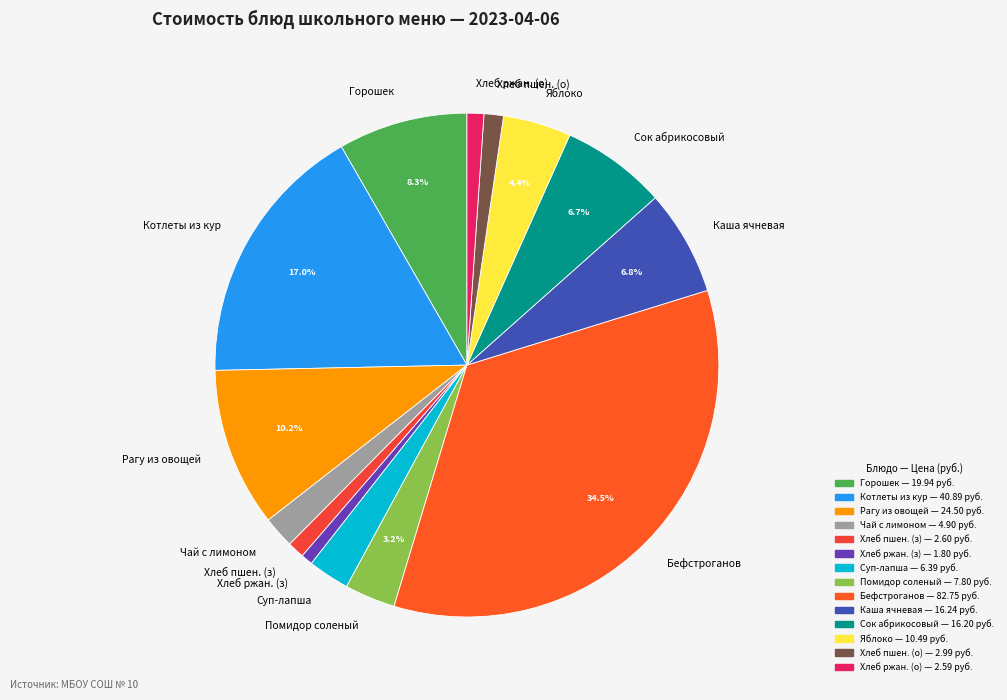

Approximately how many times larger is the value at Хлеб ржан. (о) compared to Хлеб пшен. (з)?

1.0